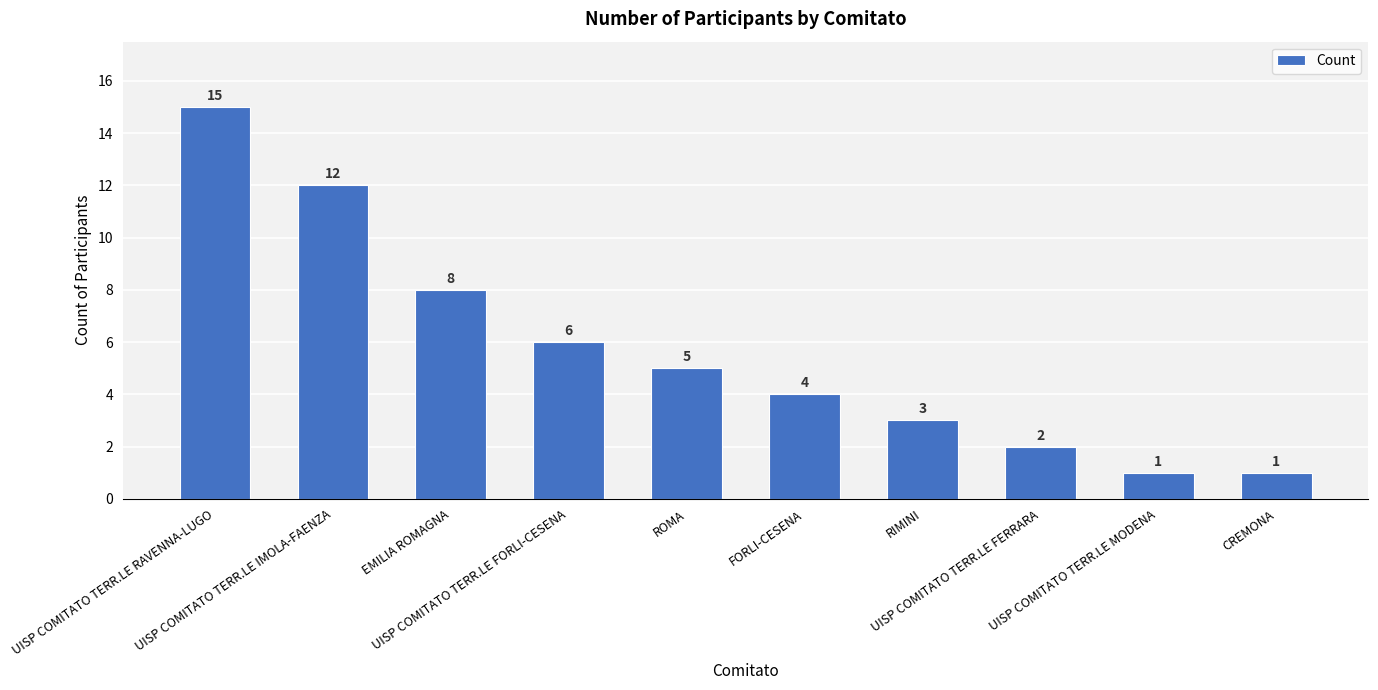

What is the difference between the values at EMILIA ROMAGNA and CREMONA?

7